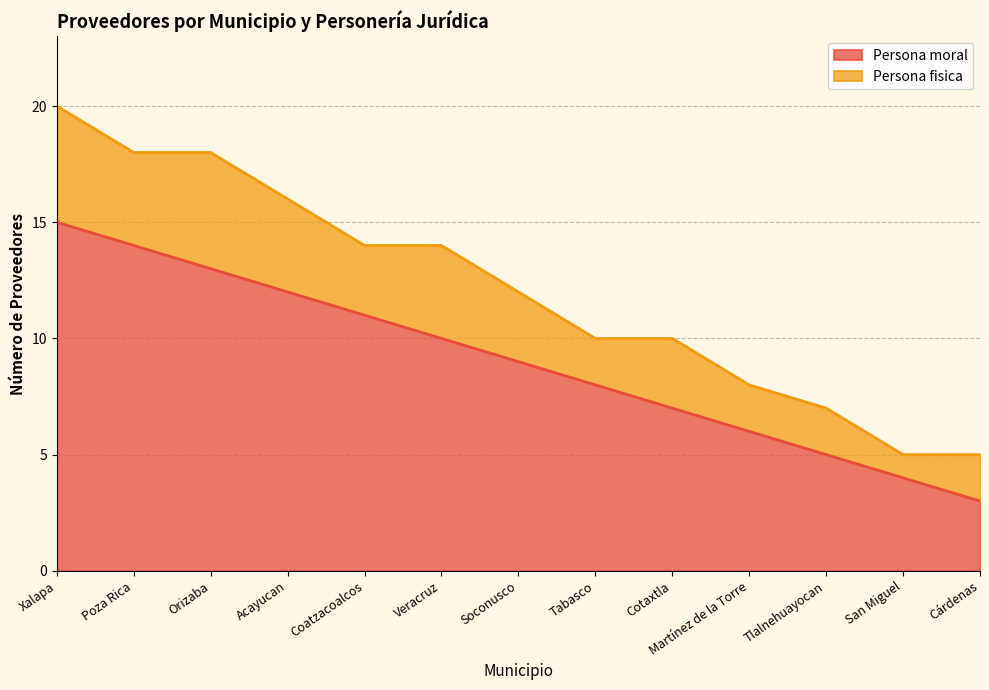

The chart shows a value of 4 at San Miguel. True or false?

True